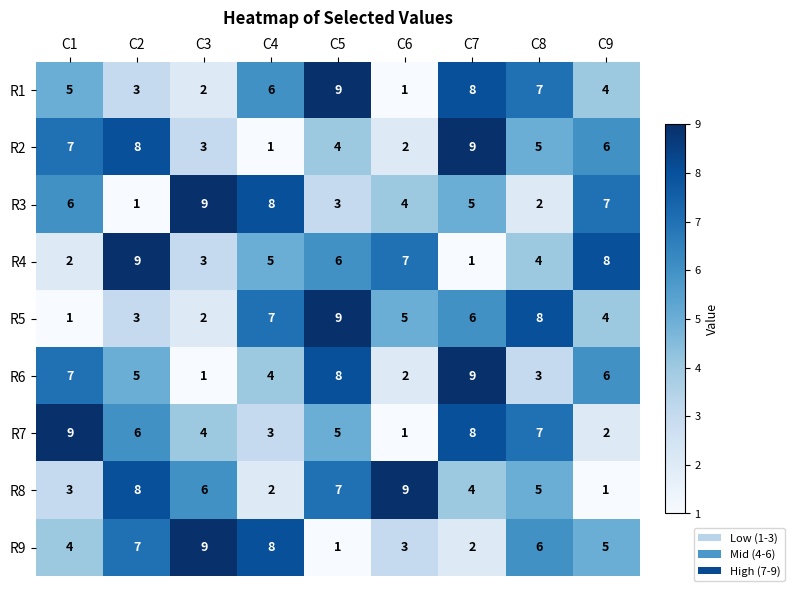

List the labels in order of R8 value, smallest first.

C9, C4, C1, C7, C8, C3, C5, C2, C6